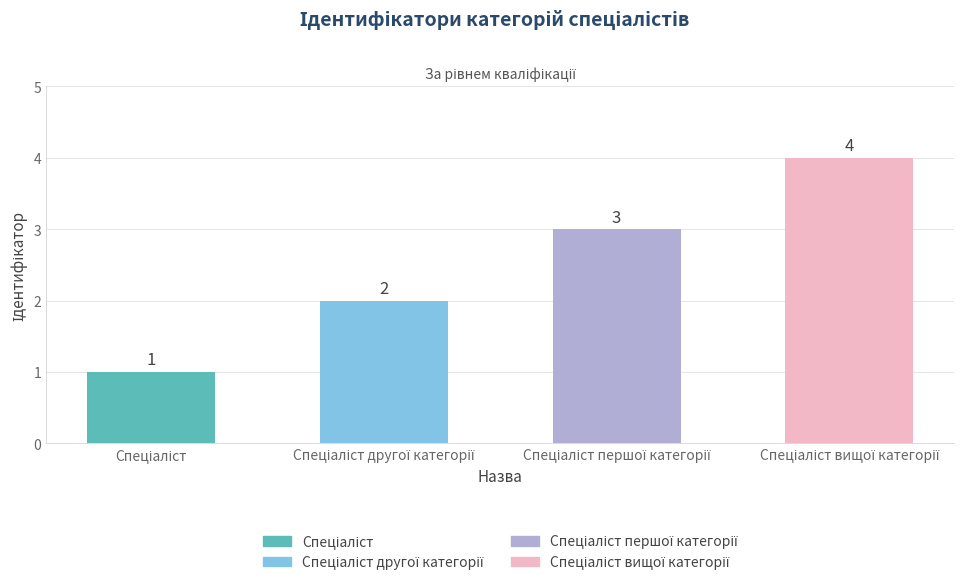

Rank the categories by value from lowest to highest.

Спеціаліст, Спеціаліст другої категорії, Спеціаліст першої категорії, Спеціаліст вищої категорії